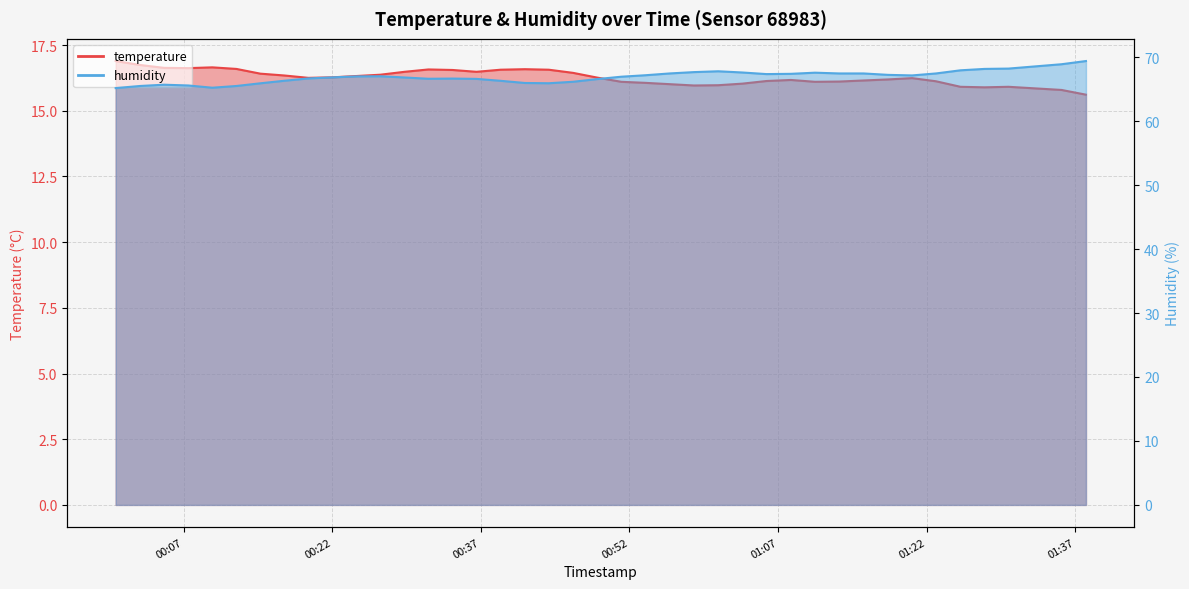

What is the label of the 31st point from the right?

2023-05-07T00:22:02